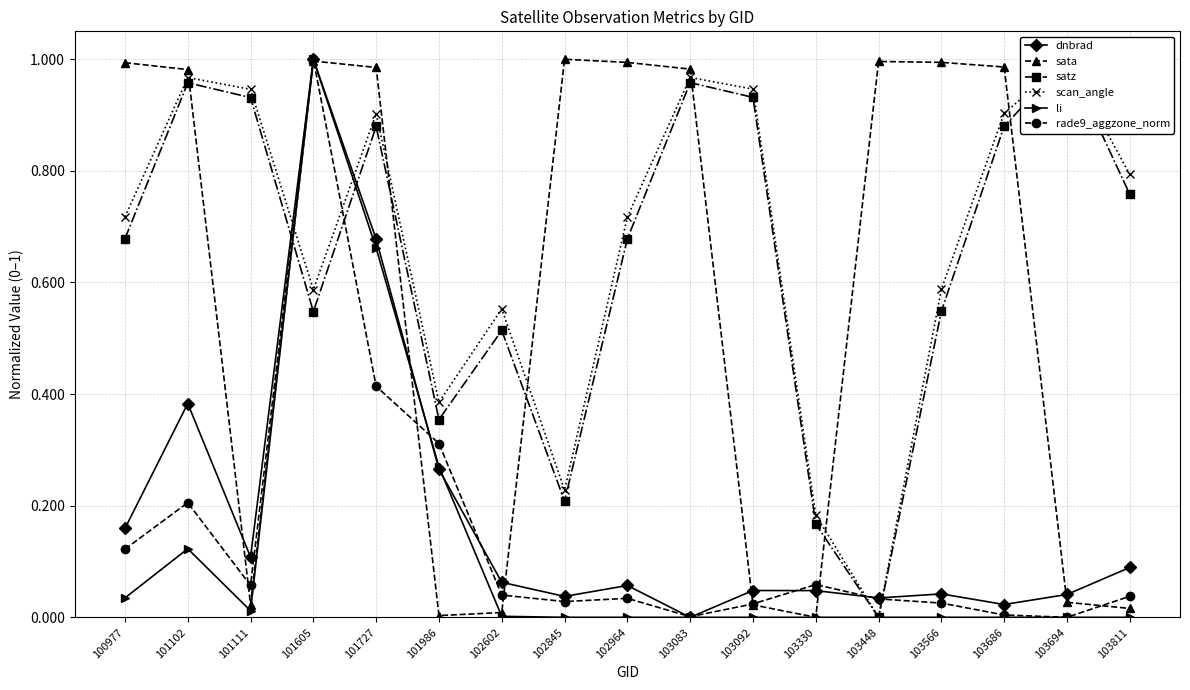

Which series changed the most between 103330 and 103811?

scan_angle